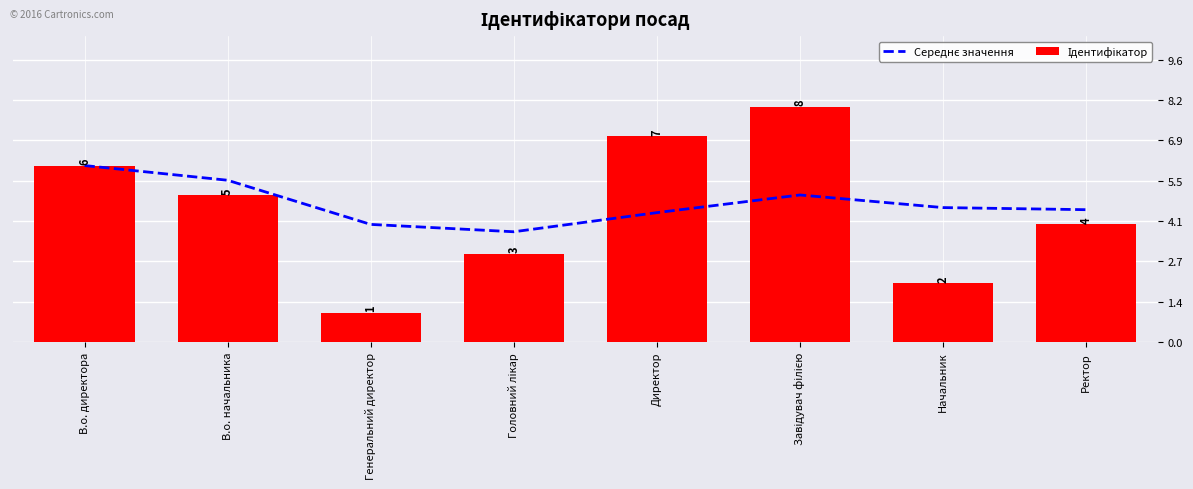

How many groups of bars are there?

8